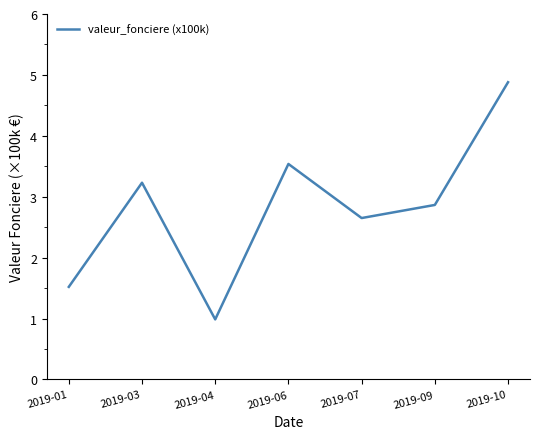

Is it true that the value at 2019-06 is 3.5?

True